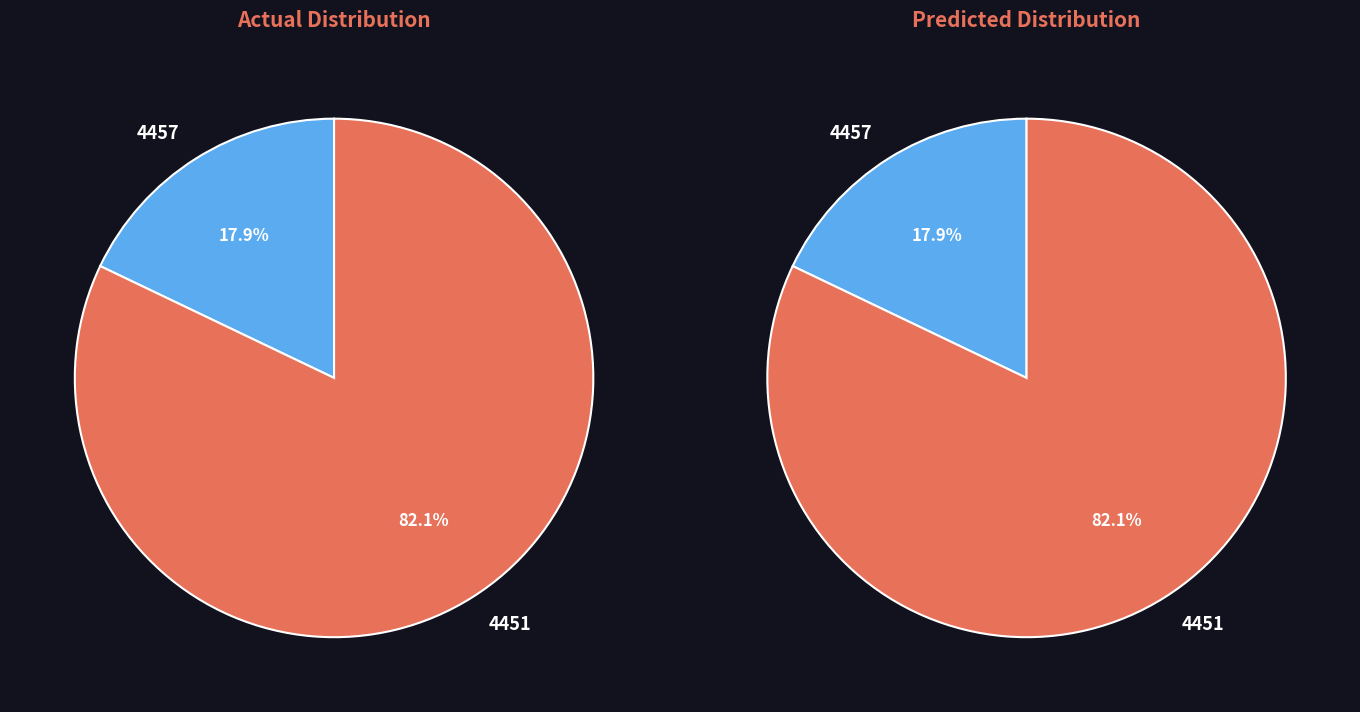

Which has a higher value, 4451 or 4457?

4451